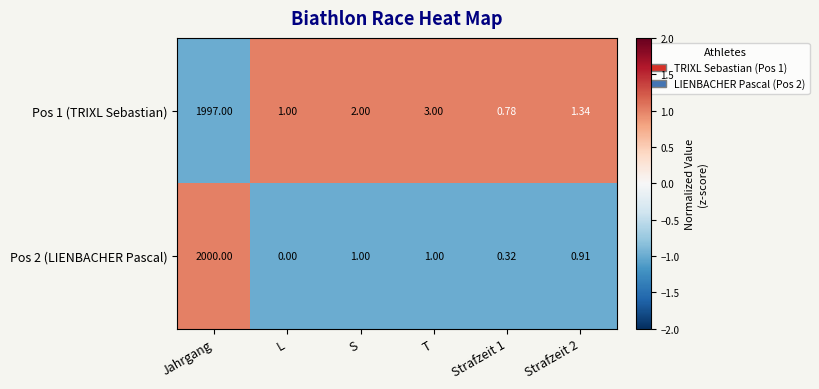

How many distinct data groups are displayed?

2